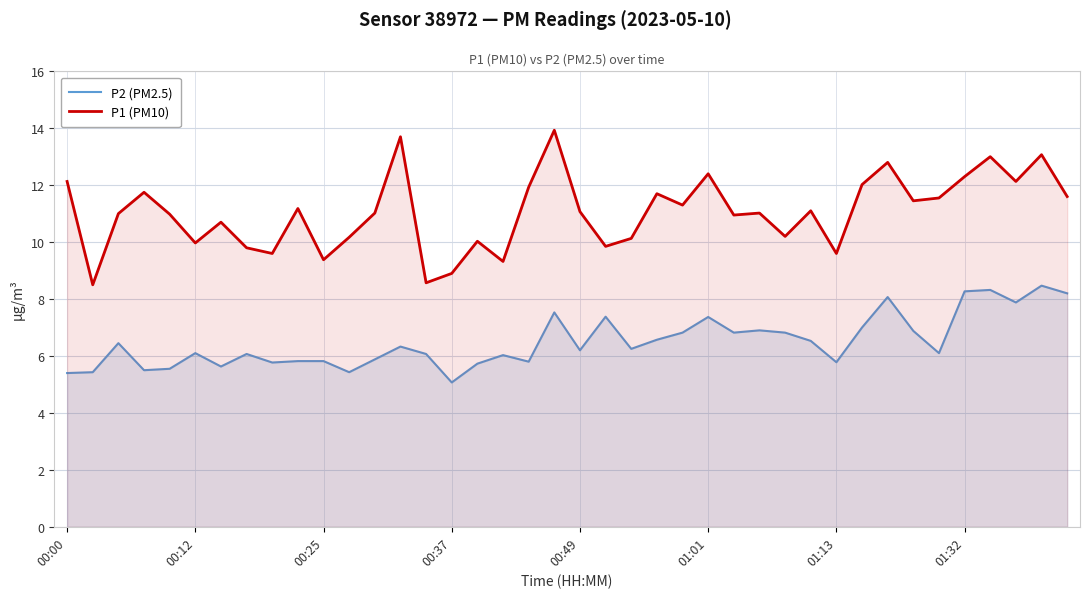

What are all the series names shown in the legend?

P2 (PM2.5), P1 (PM10)